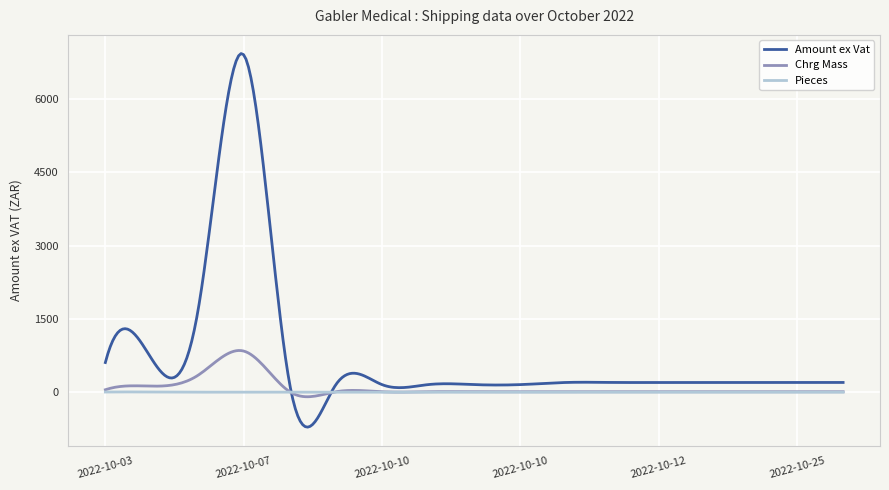

What is the sum of all Chrg Mass values?

27801.8